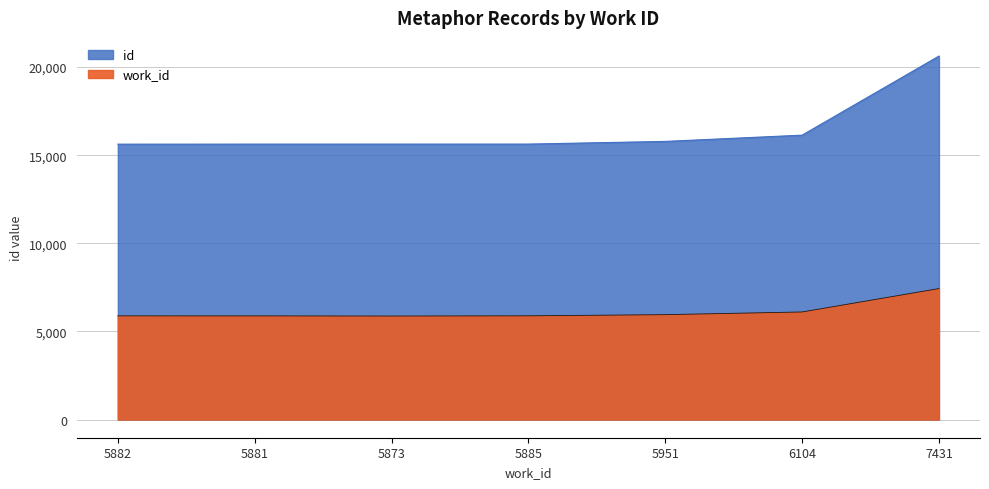

Where is id nearest to the value 18123?

6104